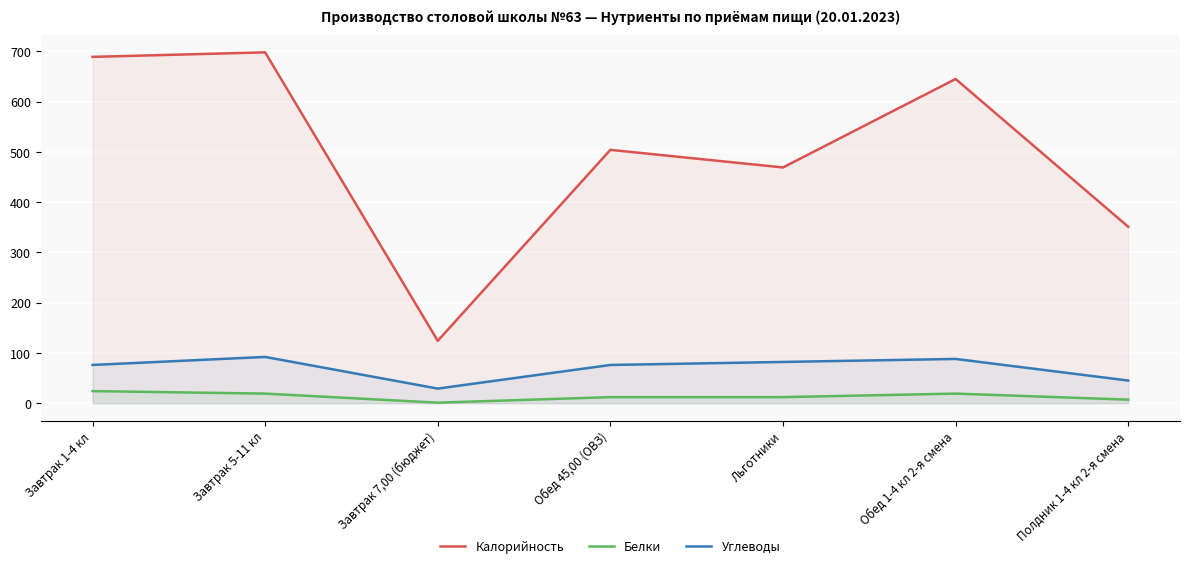

Is the value of Белки at Завтрак 5-11 кл greater than the value of Углеводы at Обед 1-4 кл 2-я смена?

No